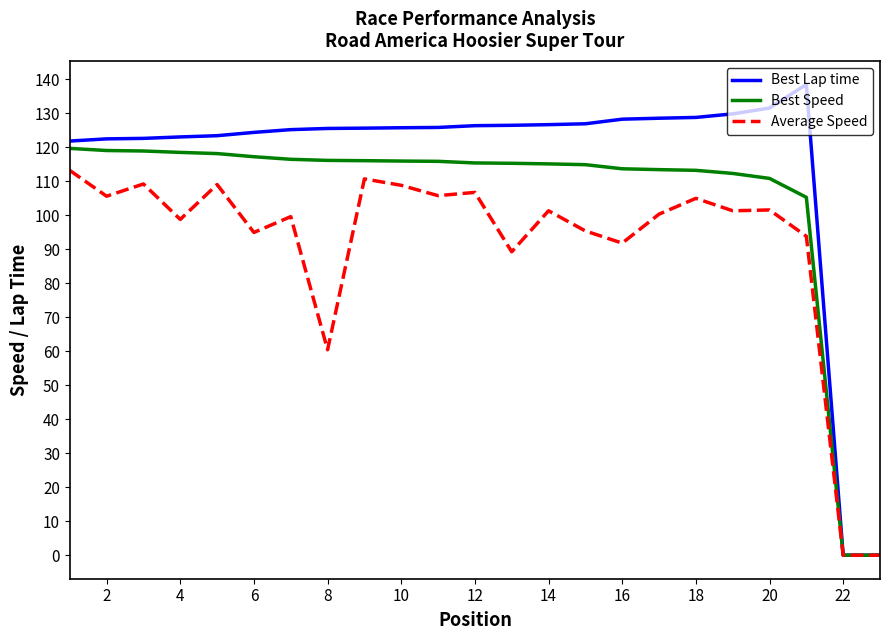

What are all the series names shown in the legend?

Best Lap time, Best Speed, Average Speed